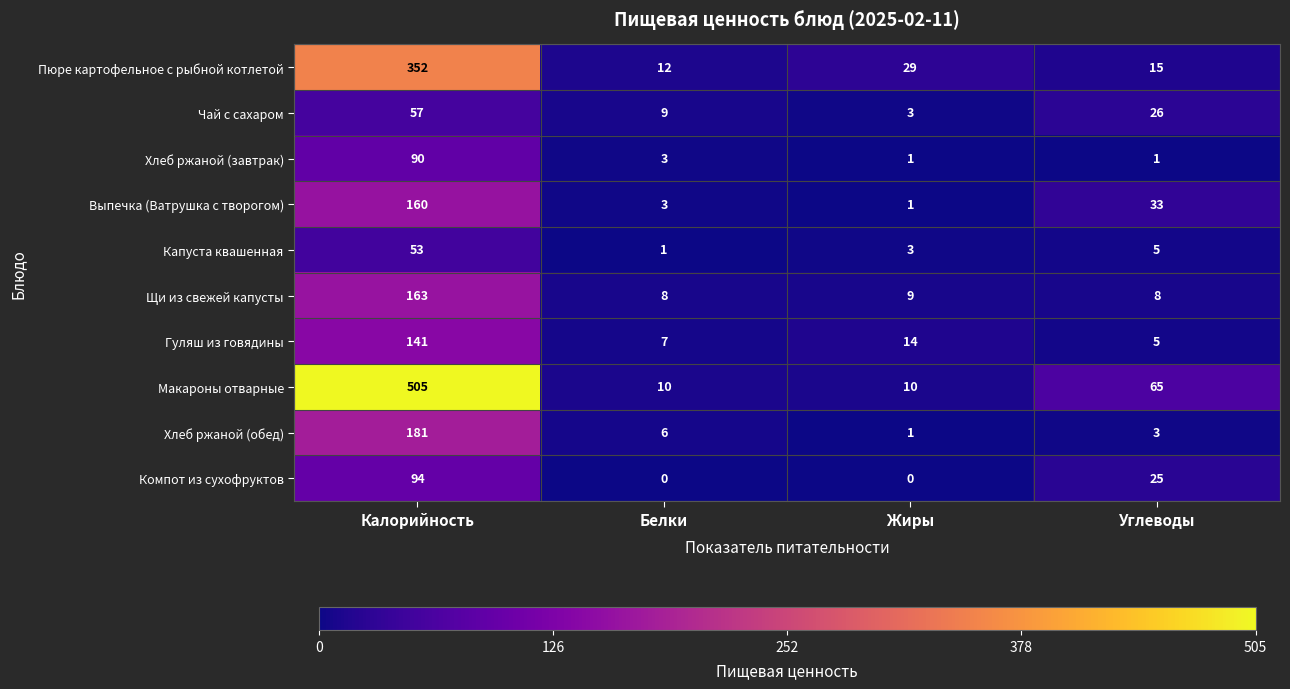

Where is Макароны отварные nearest to the value 257?

Углеводы